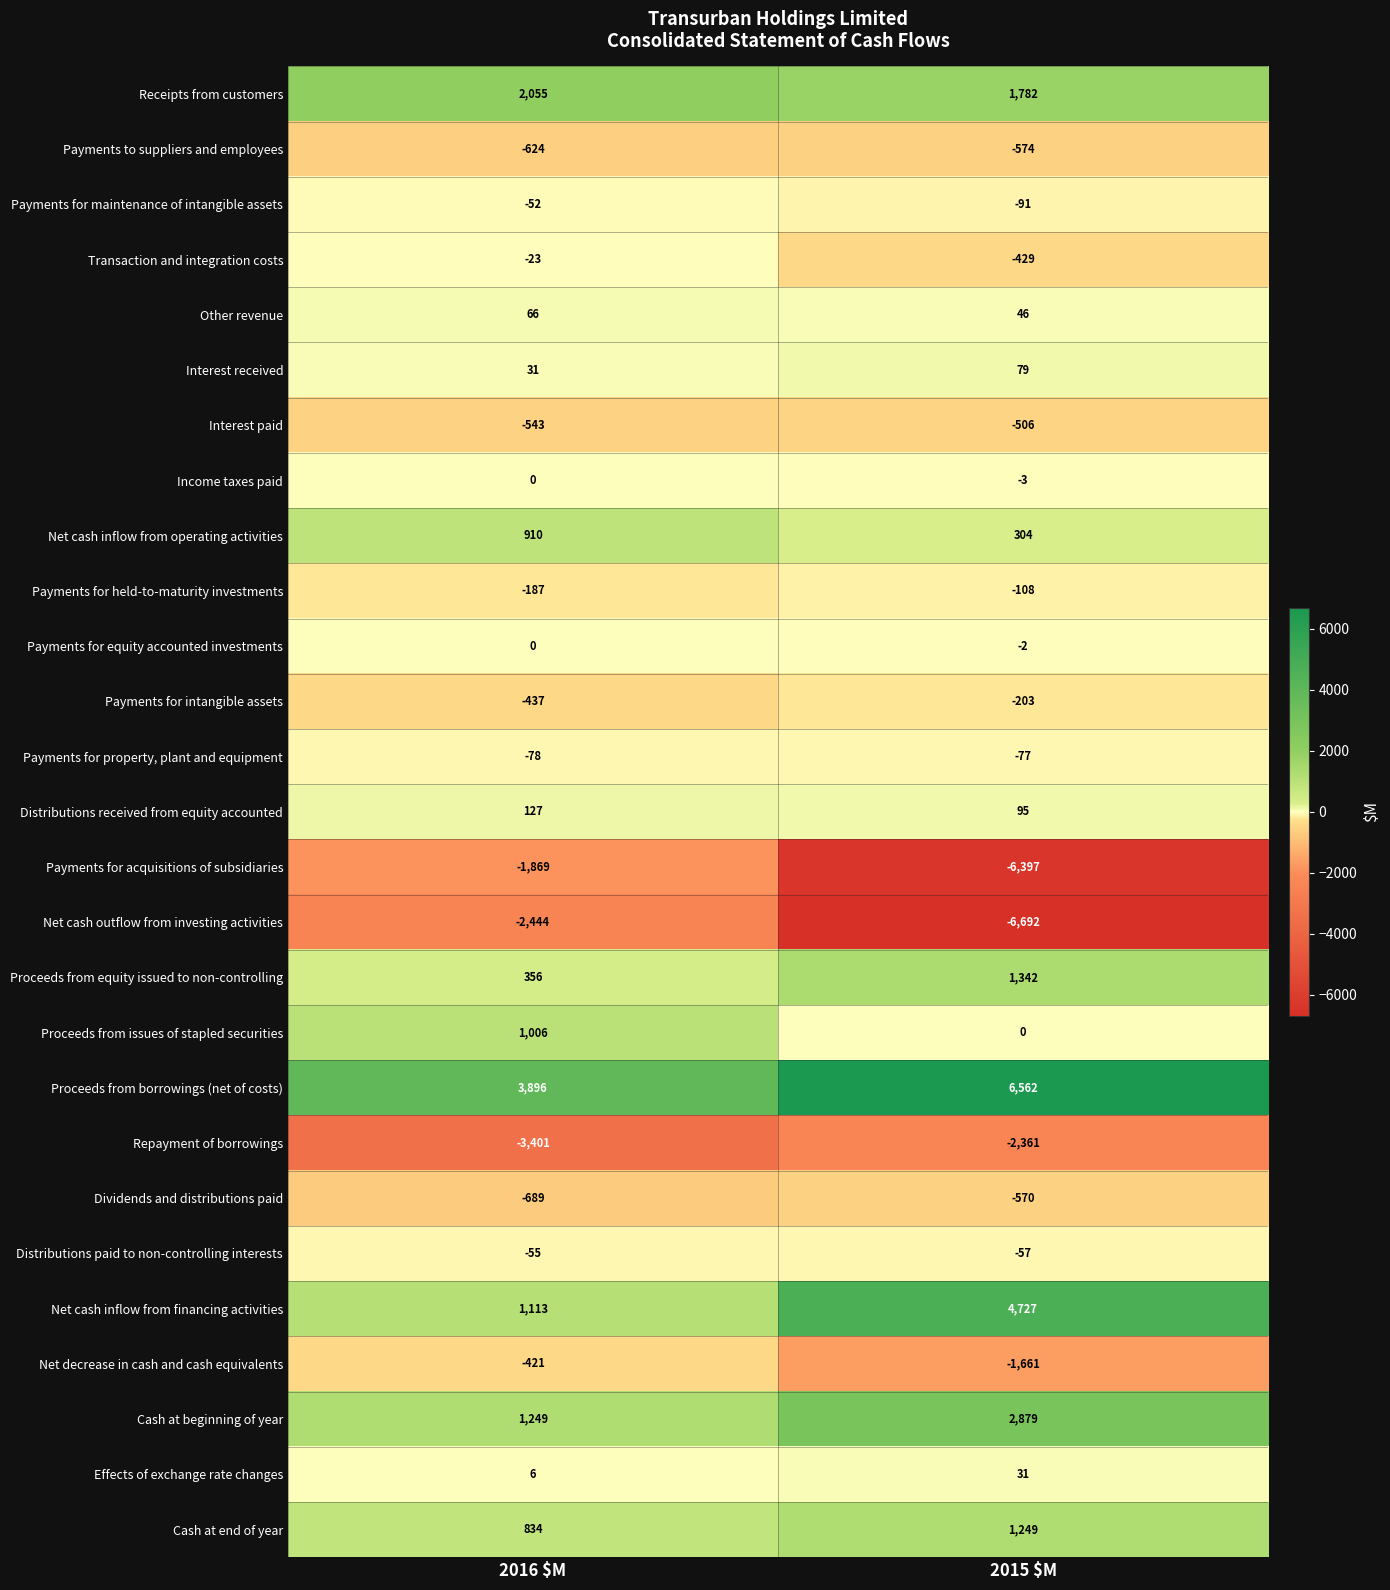

What is the average value of the Payments for intangible assets series?

-320